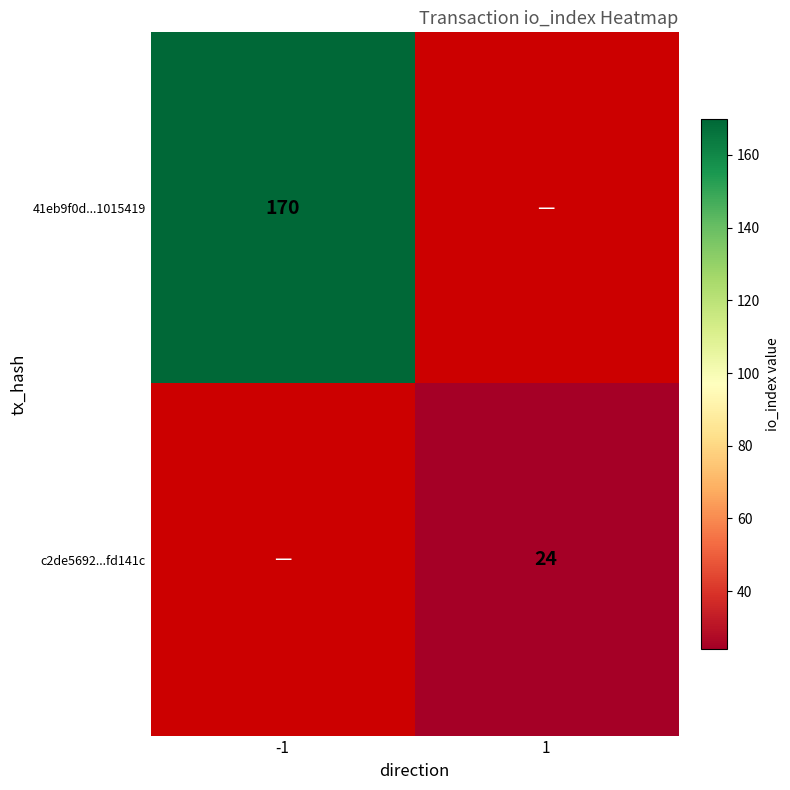

The value of 41eb9f0d...1015419 at -1 is 300.9. True or false?

False